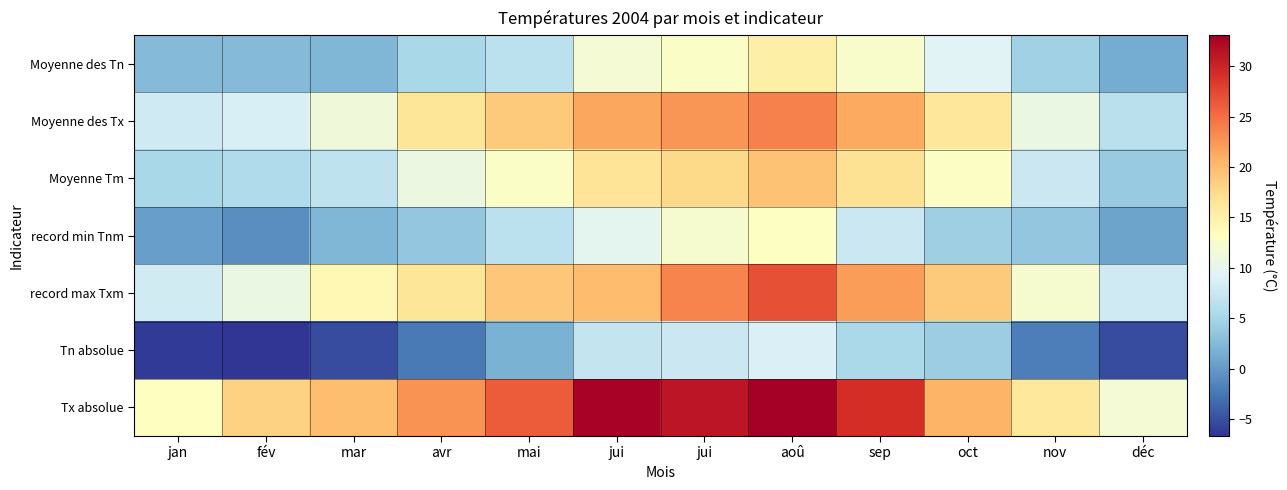

Reading left to right, list all the values displayed in this chart.

Moyenne des Tn: jan=2.5	fév=2.5	mar=2.2	avr=5.2	mai=6.5	jui=11.7	jui=12.7	aoû=15.2	sep=12.4	oct=9.4	nov=4.5	déc=1.3
Moyenne des Tx: jan=8.0	fév=8.8	mar=11.3	avr=16.4	mai=18.9	jui=21.5	jui=22.6	aoû=23.8	sep=21.3	oct=16.2	nov=10.7	déc=6.4
Moyenne Tm: jan=5.3	fév=5.7	mar=6.8	avr=10.8	mai=12.7	jui=16.6	jui=17.6	aoû=19.5	sep=16.9	oct=12.8	nov=7.6	déc=3.9
record min Tnm: jan=0.4	fév=-0.8	mar=2.2	avr=3.6	mai=6.5	jui=9.8	jui=12.0	aoû=13.0	sep=7.7	oct=4.4	nov=3.6	déc=0.6
record max Txm: jan=8.1	fév=10.6	mar=14.1	avr=16.4	mai=19.2	jui=20.0	jui=23.7	aoû=26.9	sep=22.2	oct=18.8	nov=12.0	déc=7.9
Tn absolue: jan=-6.3	fév=-6.7	mar=-5.3	avr=-2.3	mai=1.8	jui=7.2	jui=7.7	aoû=8.9	sep=5.4	oct=4.2	nov=-2.0	déc=-5.3
Tx absolue: jan=13.1	fév=18.2	mar=19.8	avr=22.7	mai=26.2	jui=32.7	jui=31.2	aoû=33.1	sep=29.3	oct=20.6	nov=16.0	déc=11.7